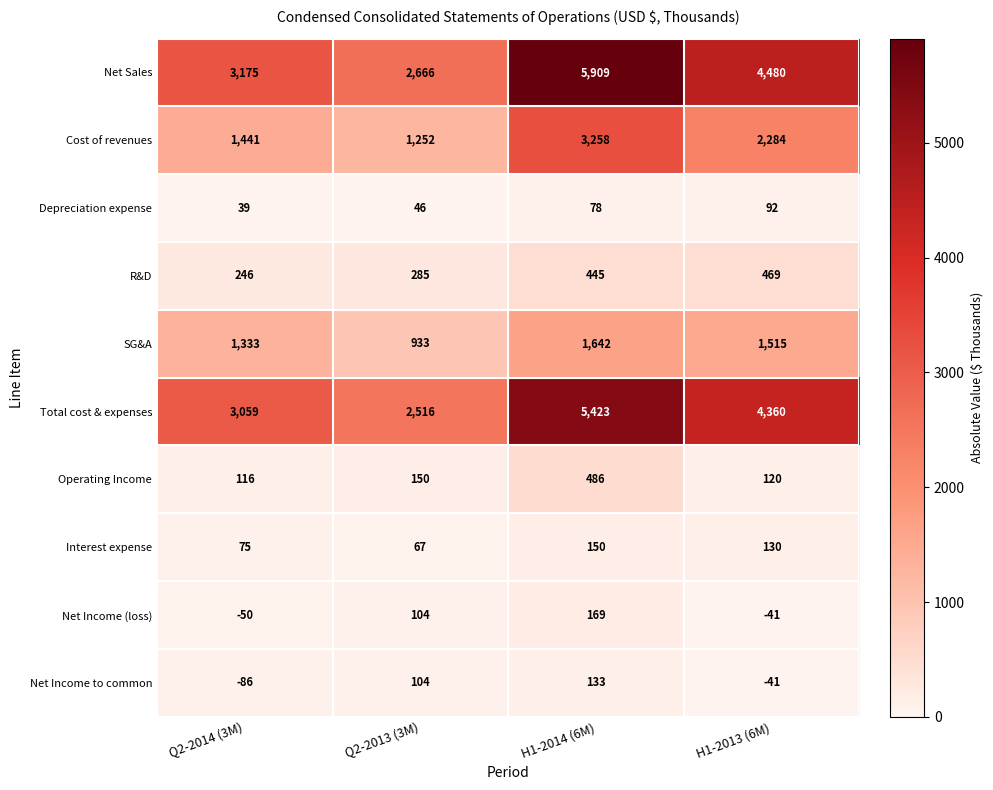

What is the difference between the Depreciation expense values at H1-2014 (6M) and Q2-2013 (3M)?

32